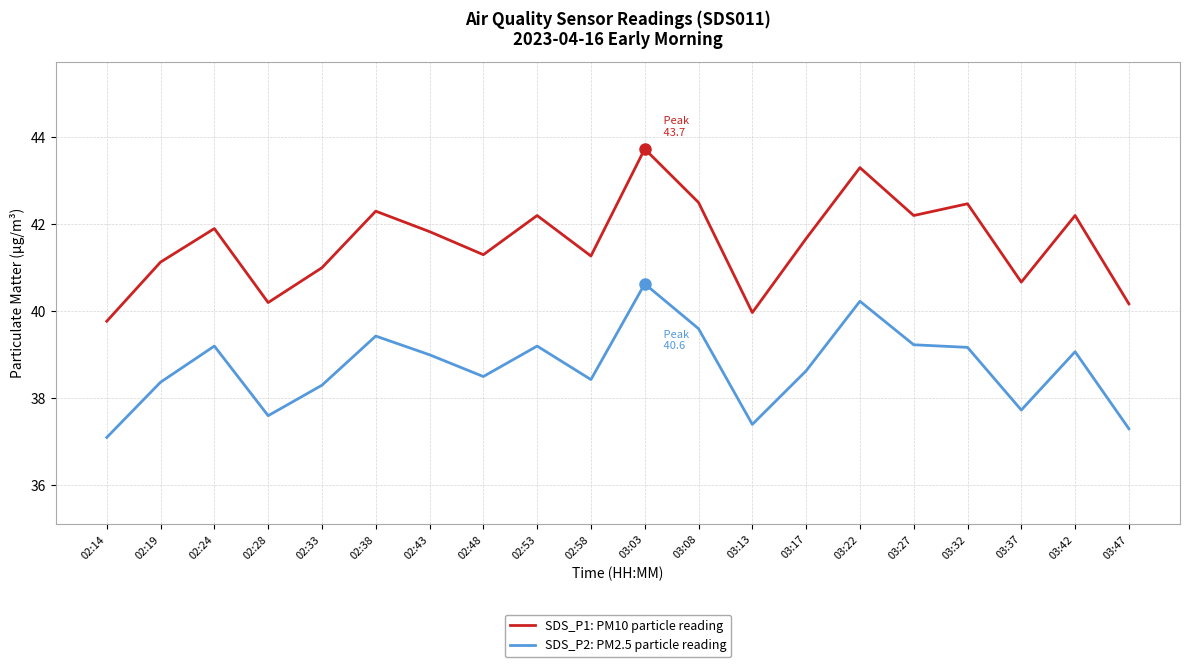

Which category has the highest value in the SDS_P2: PM2.5 particle reading series?

03:03